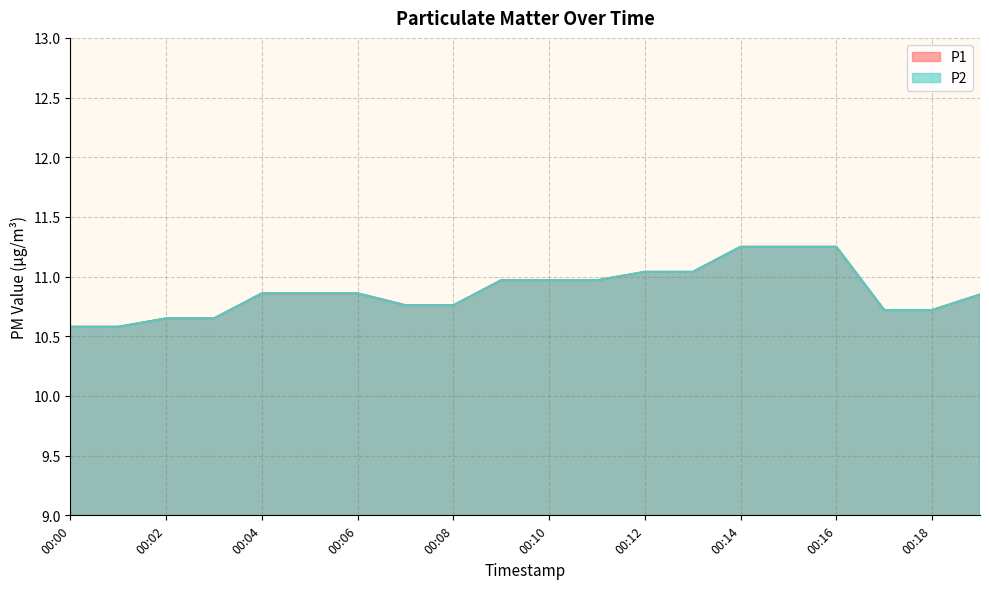

Does the chart display data point markers on the line(s)?

No